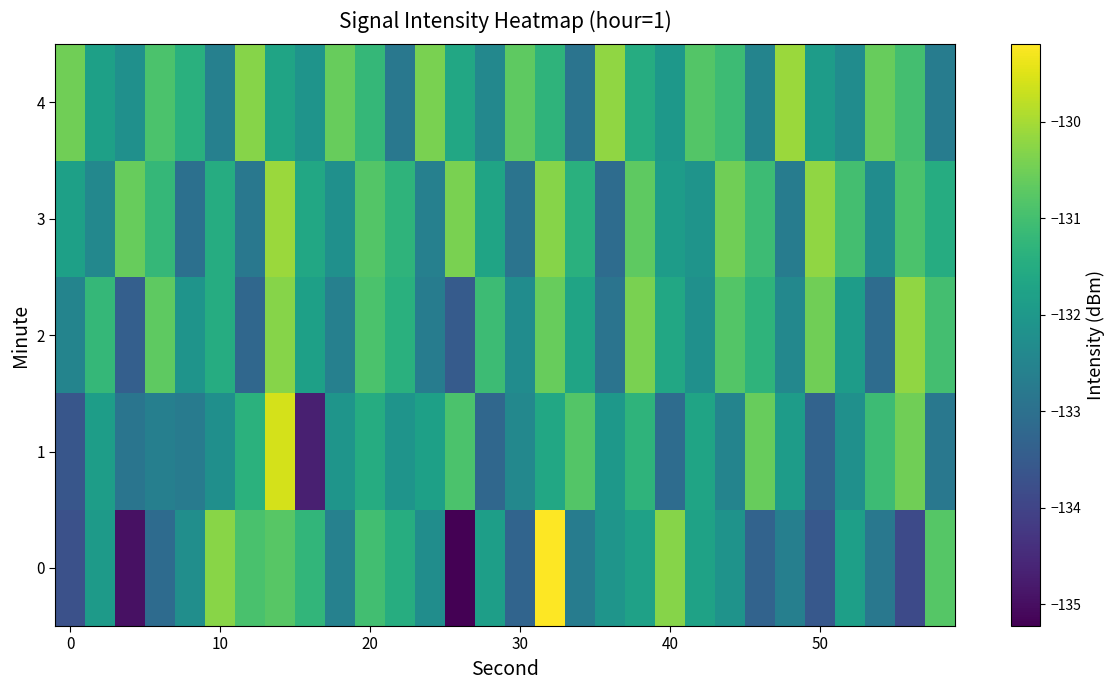

What is the greatest value displayed?

-129.2